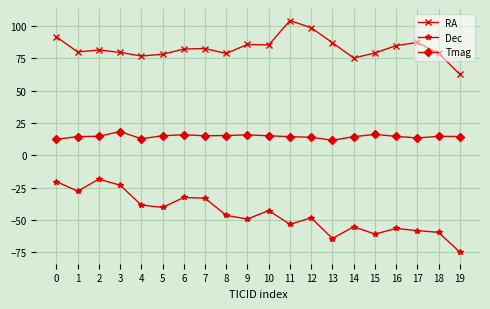

Does the chart display data point markers on the line(s)?

Yes